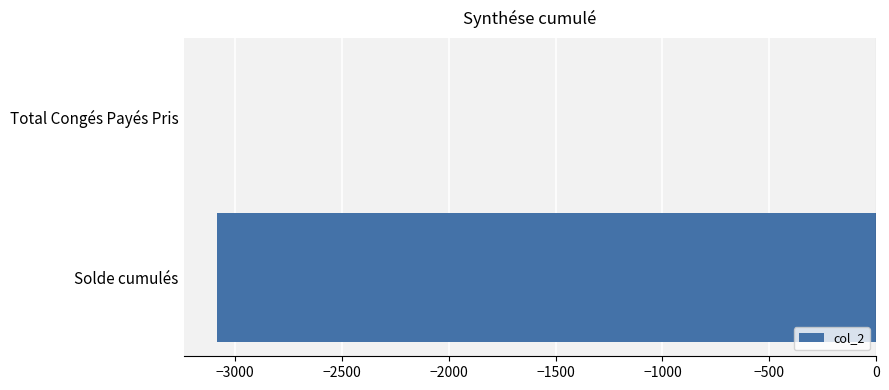

Which label corresponds to the largest value in the chart?

Total Congés Payés Pris